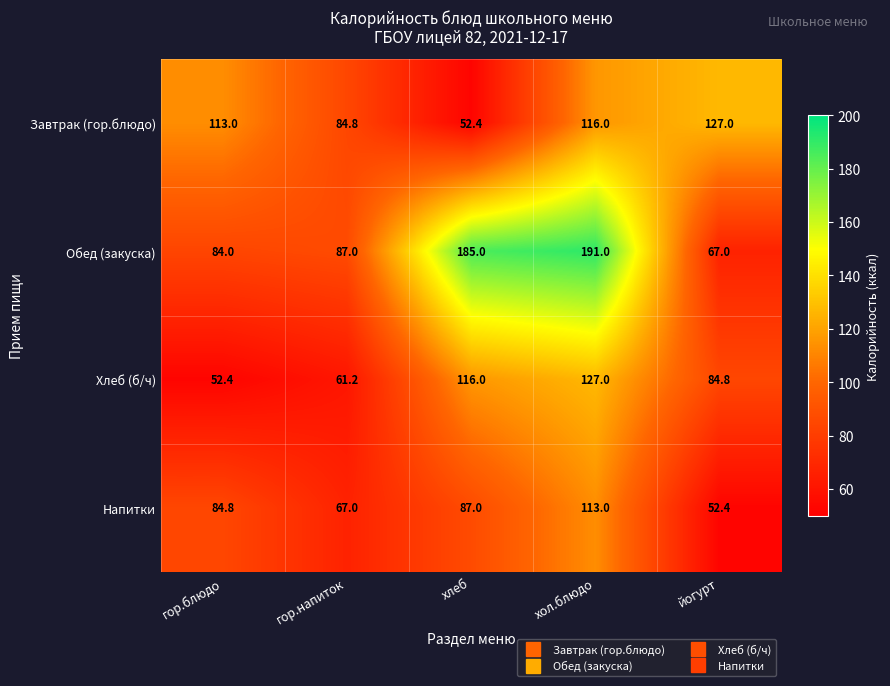

True or false: Завтрак (гор.блюдо) has a value of 116.0 at хол.блюдо.

True